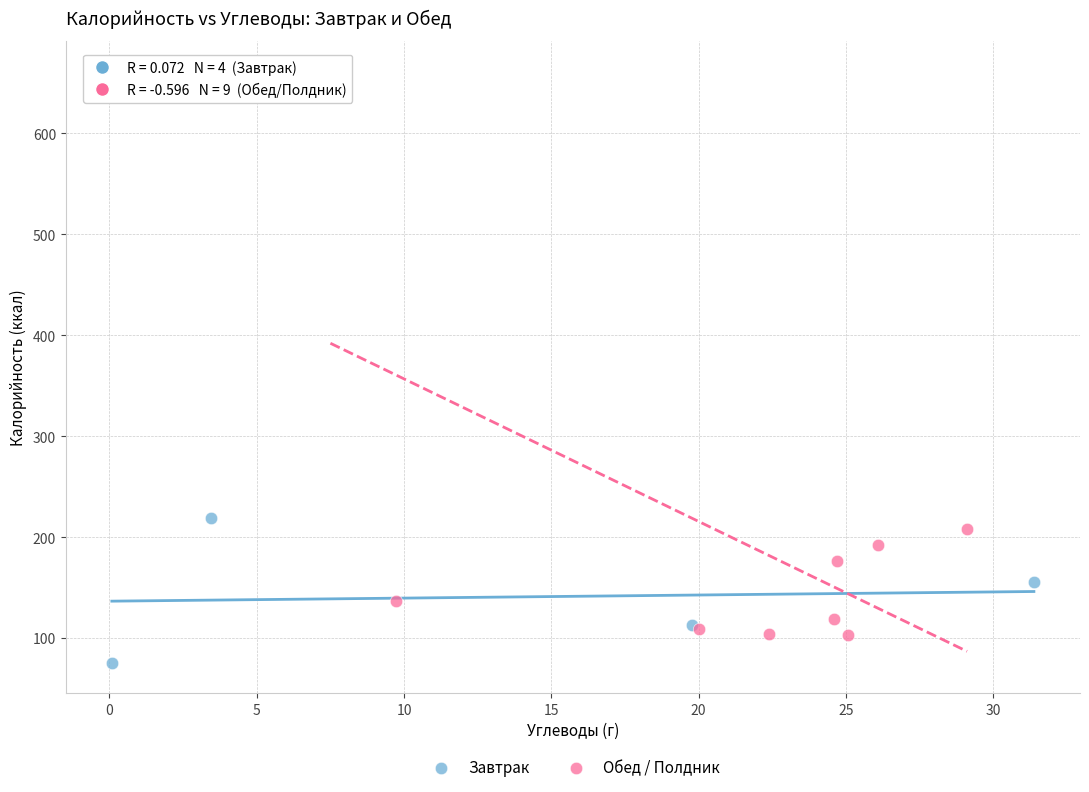

Which series has the largest Y range (max minus min)?

Обед / Полдник